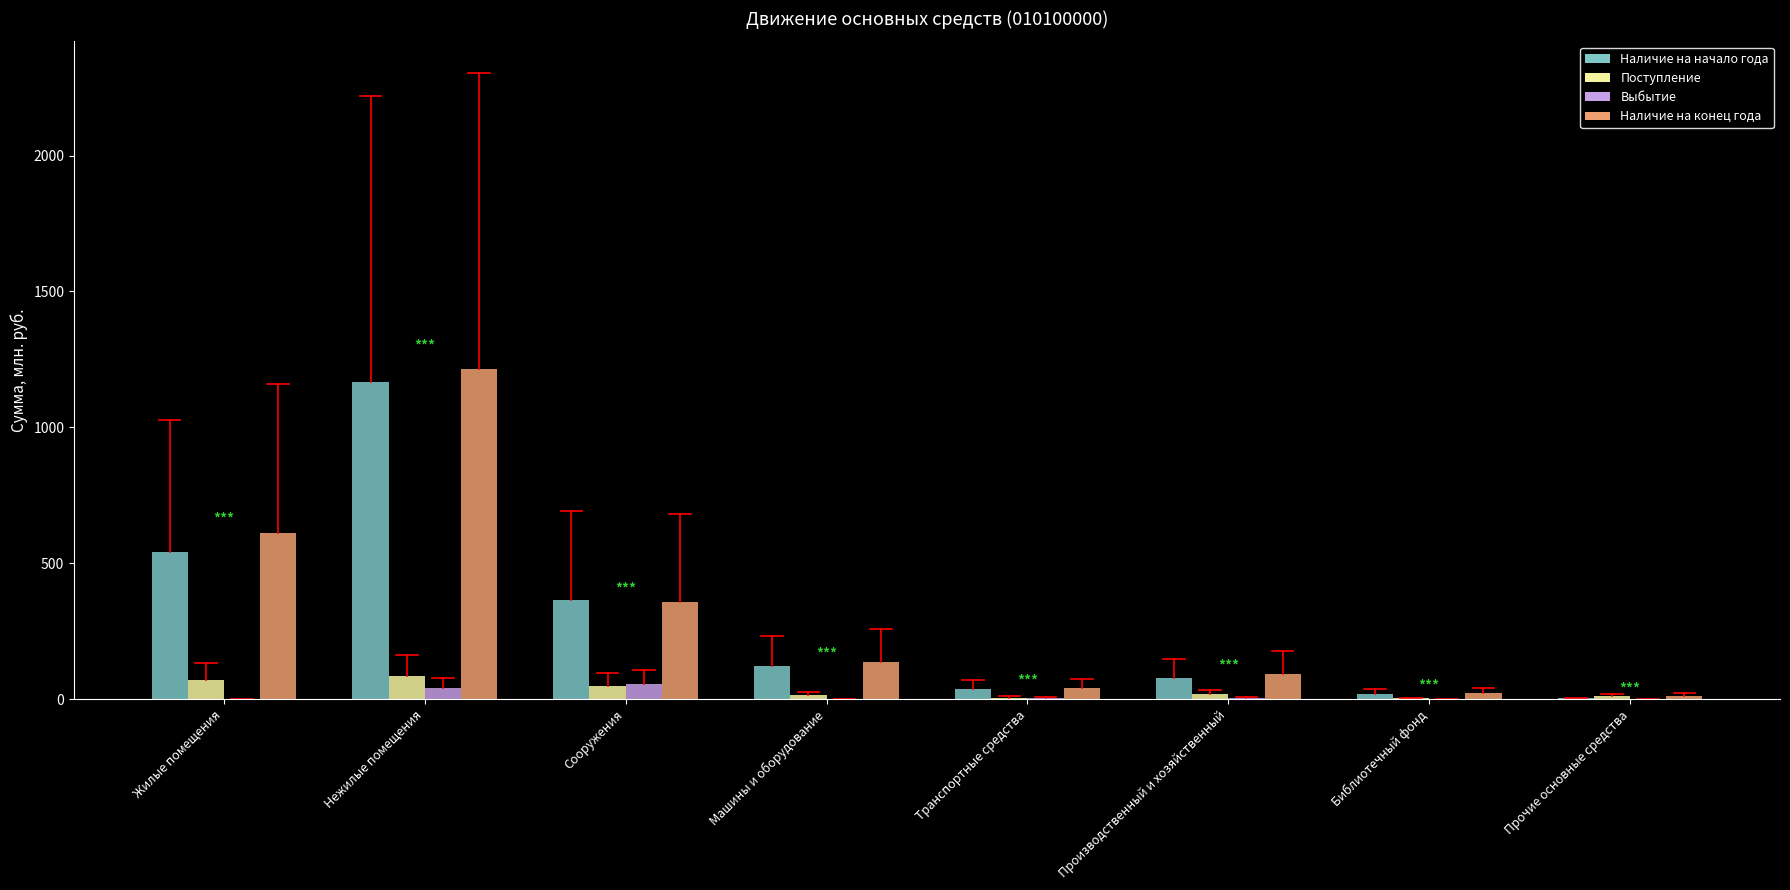

At which category is the sum across all series the highest?

Нежилые помещения